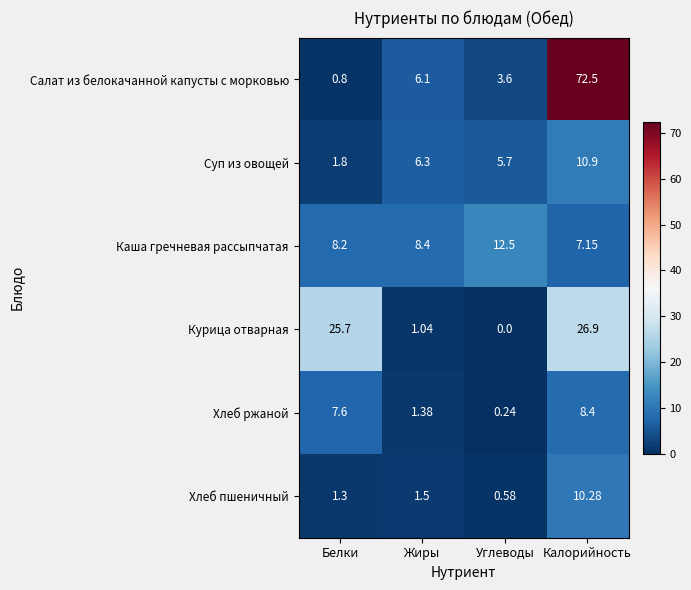

Count the number of categories in the chart.

4